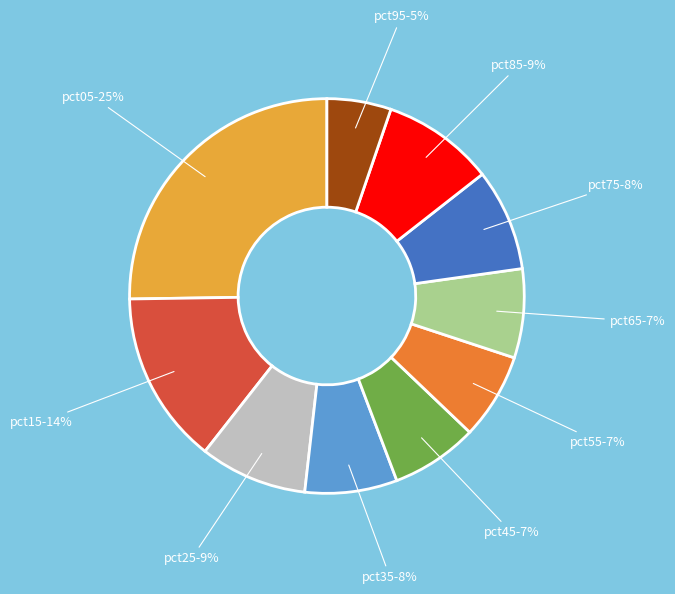

To the nearest percent, what is the difference between the largest and smallest slice percentages?

20%